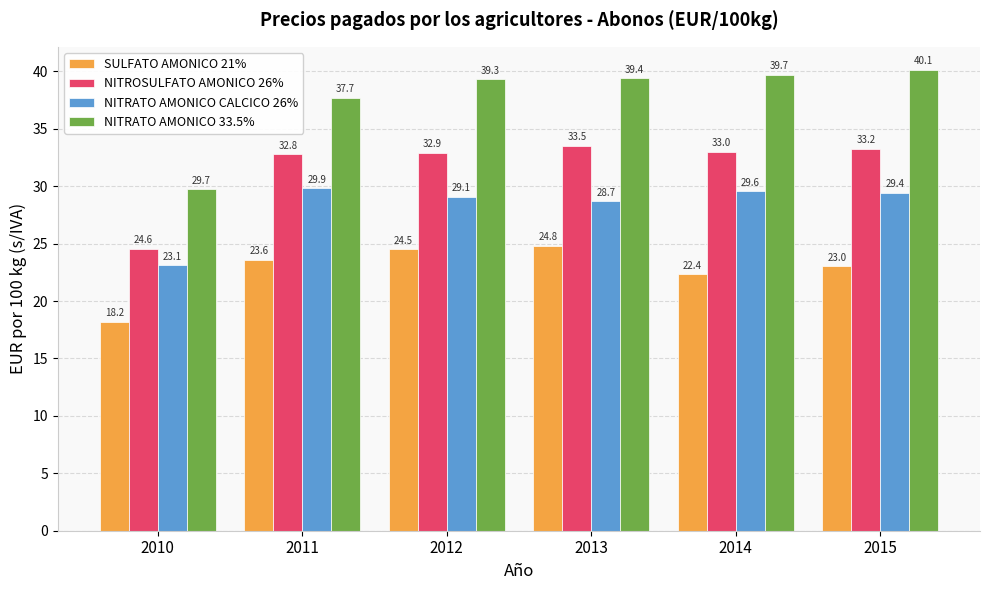

Where is SULFATO AMONICO 21% nearest to the value 21?

2014